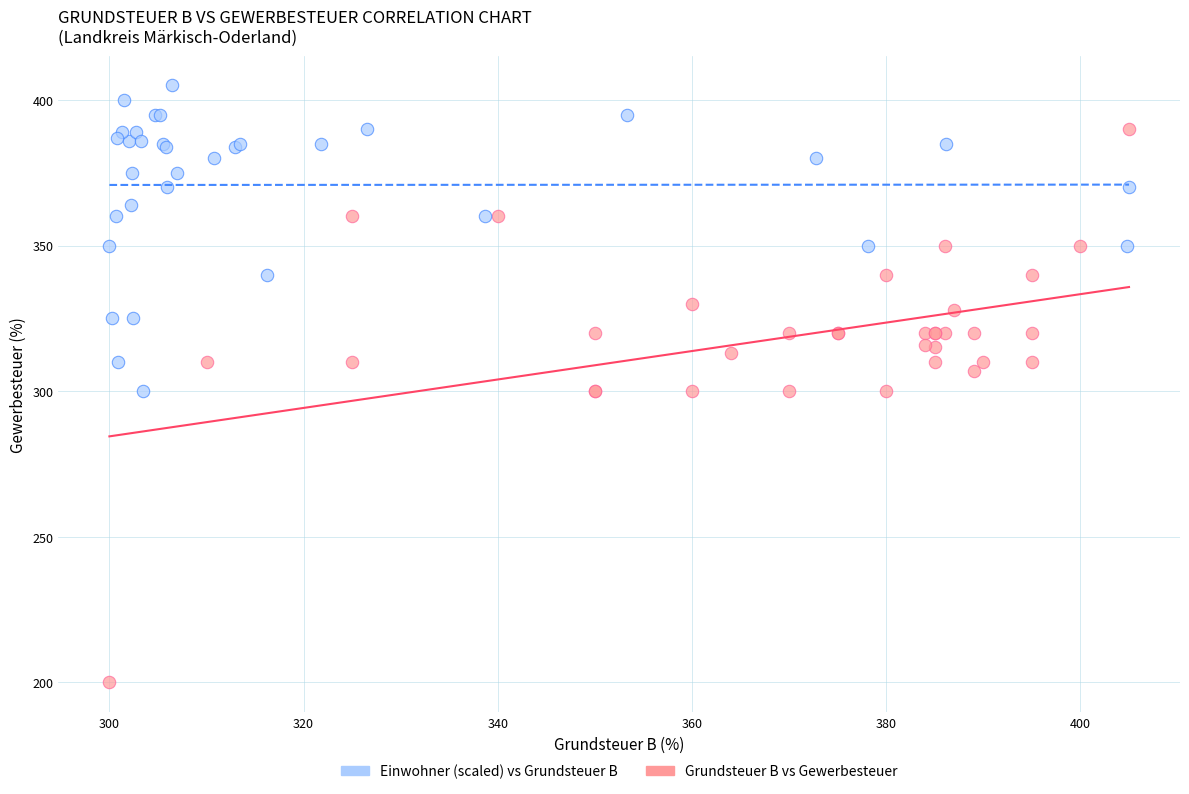

Which series has the largest Y range (max minus min)?

Grundsteuer B vs Gewerbesteuer